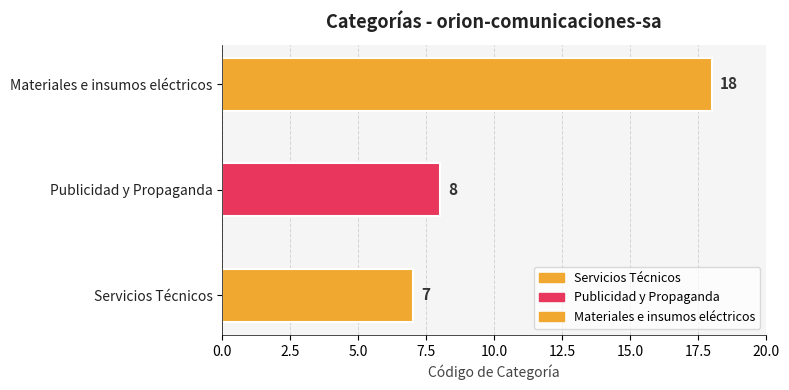

Which has a higher value, Servicios Técnicos or Materiales e insumos eléctricos?

Materiales e insumos eléctricos